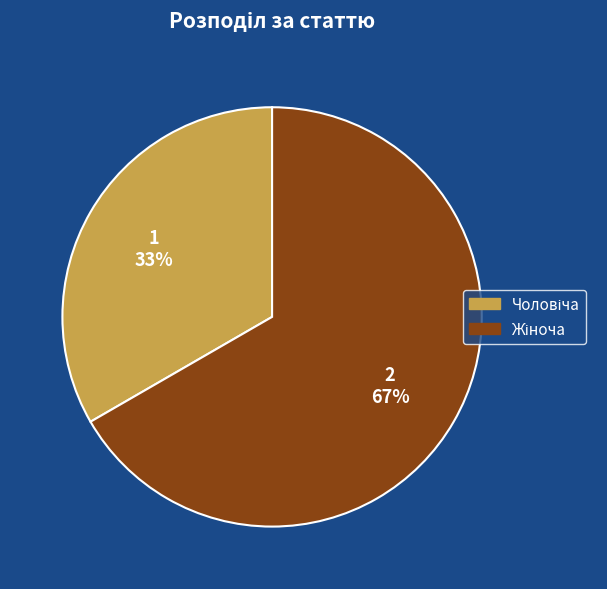

To the nearest percent, what is the average slice percentage?

50%